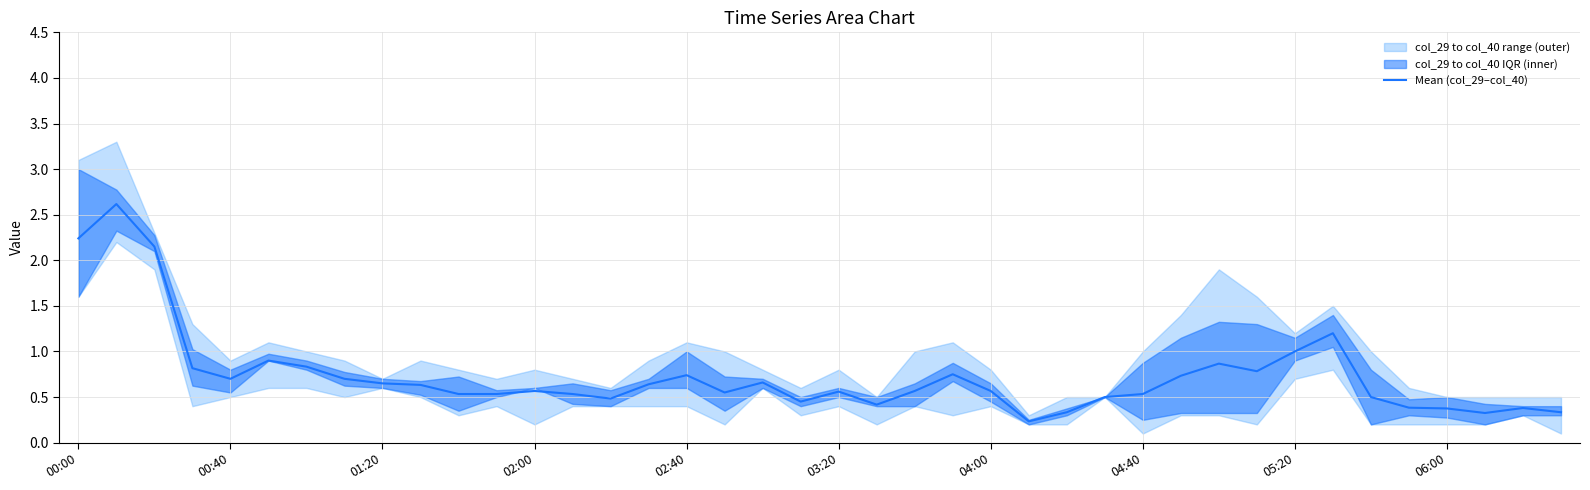

What is the maximum value for Mean (col_29–col_40)?

2.6